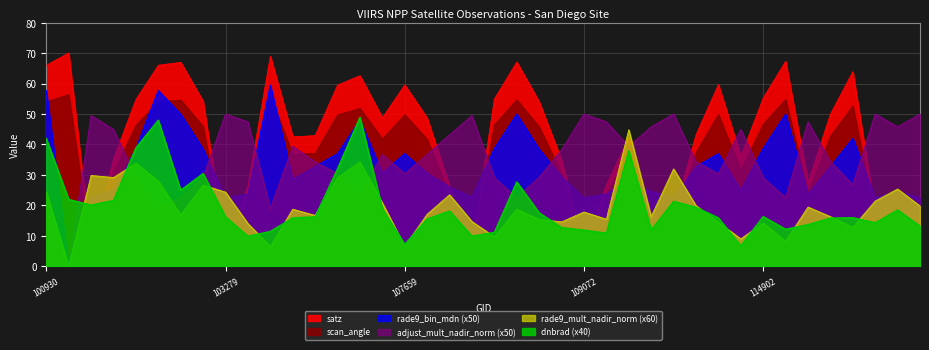

How many times do rade9_bin_mdn and satz cross each other?

11